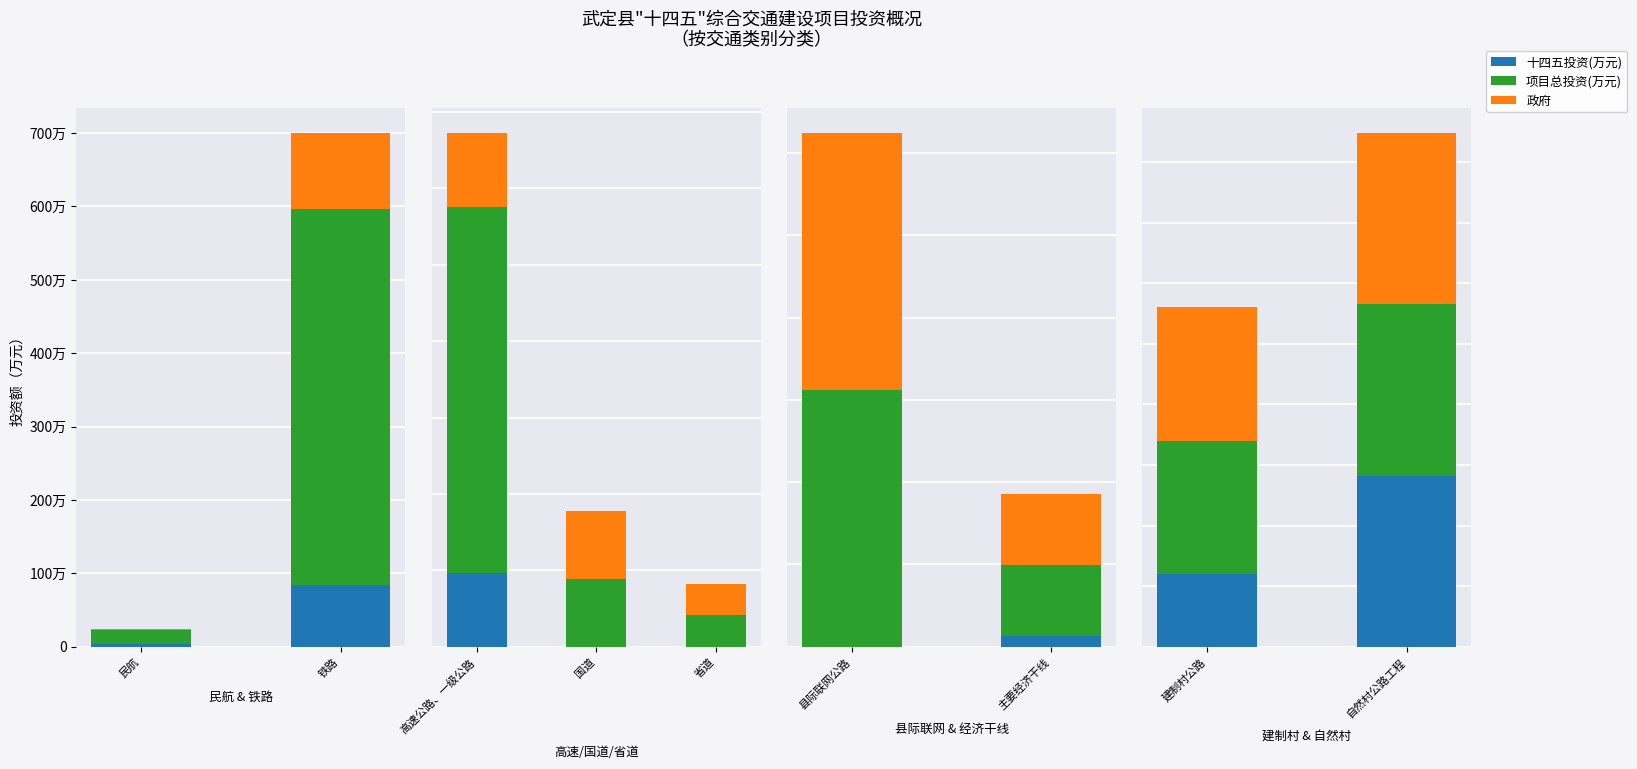

Which label corresponds to the smallest value in the chart?

建制村公路